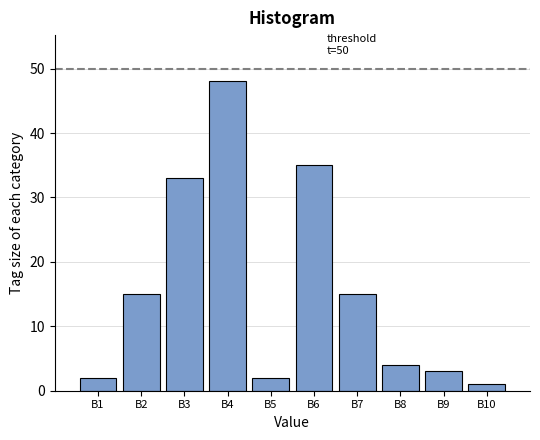

Reading left to right, list all the values displayed in this chart.

2	15	33	48	2	35	15	4	3	1